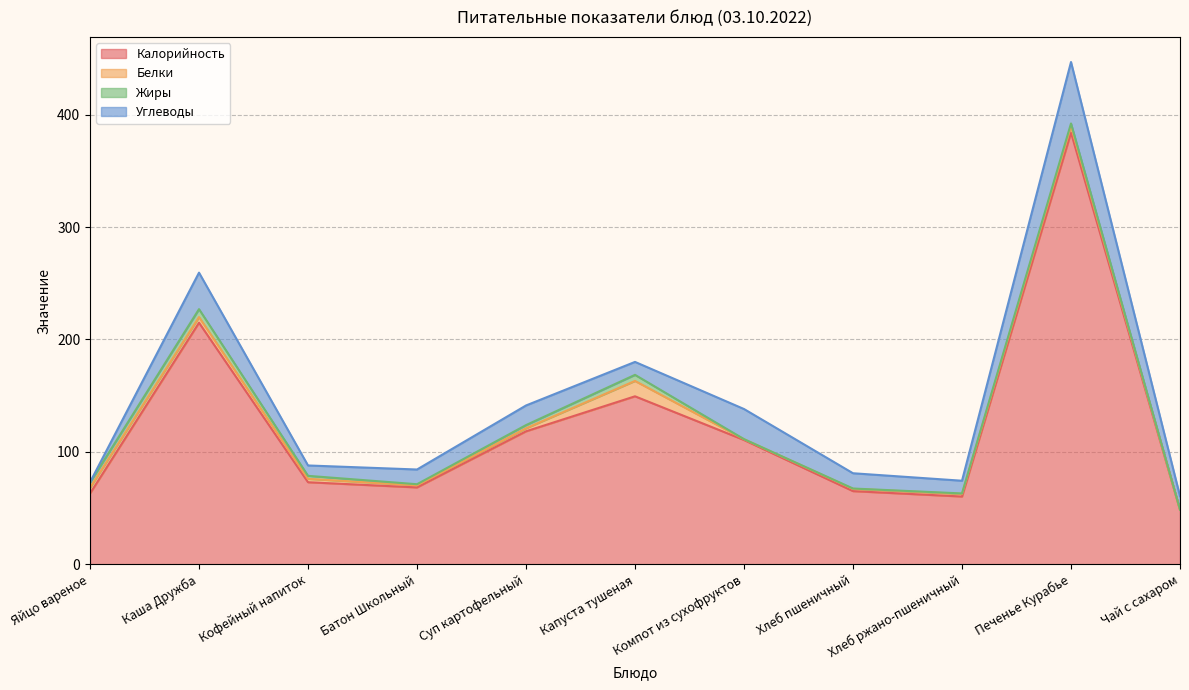

What is the greatest value displayed?

384.0